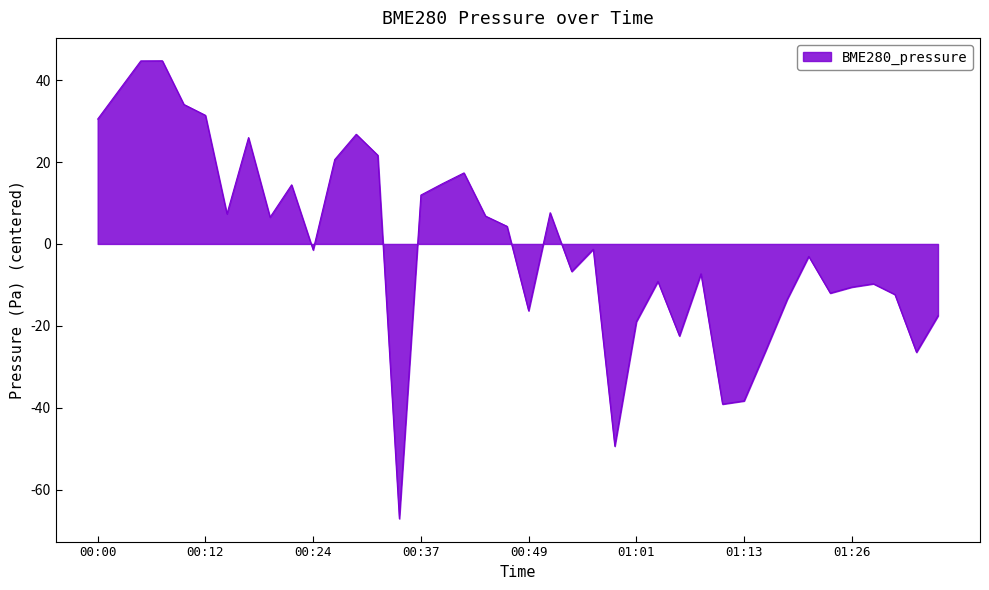

What is the smallest value displayed?

-67.1